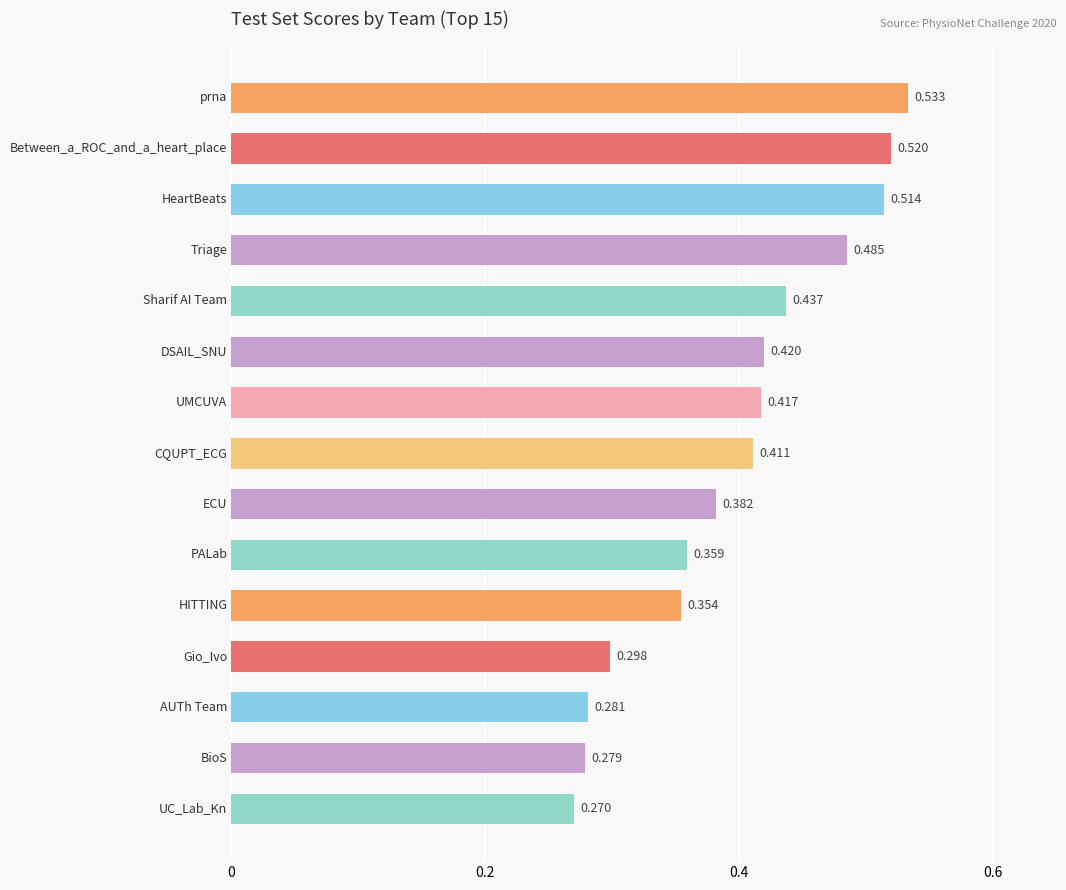

How many bars are there in total?

15